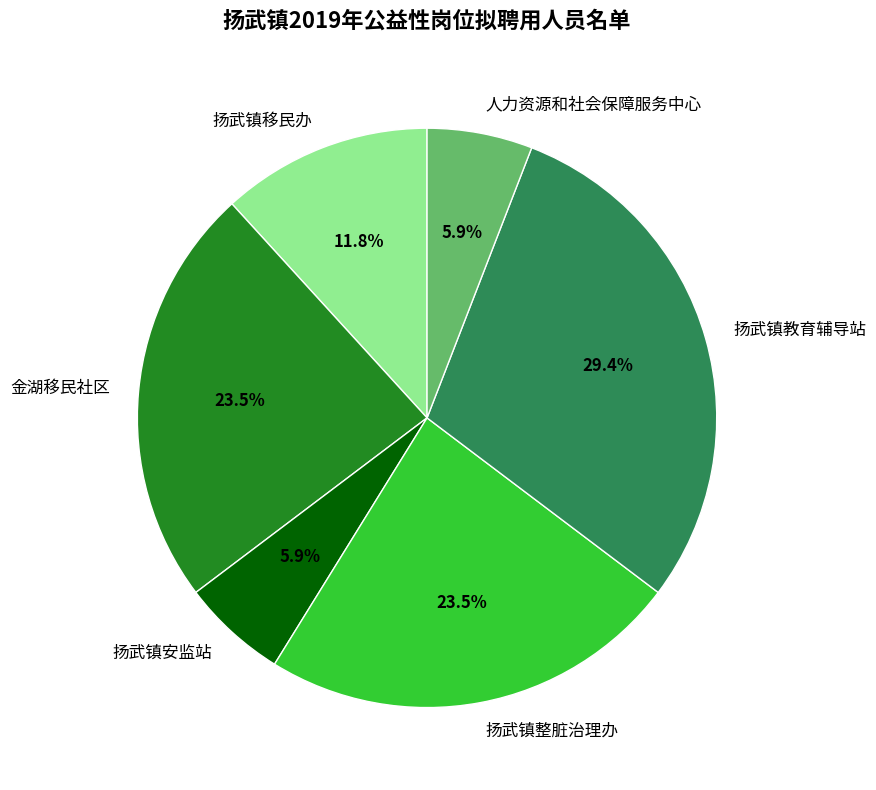

Approximately how many times larger is the value at 扬武镇整脏治理办 compared to 人力资源和社会保障服务中心?

4.0